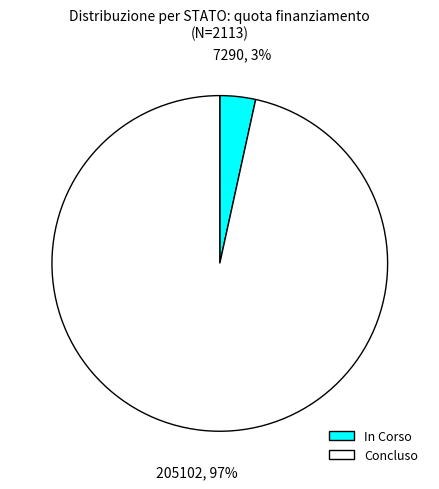

Which has a higher value, Concluso or In Corso?

Concluso